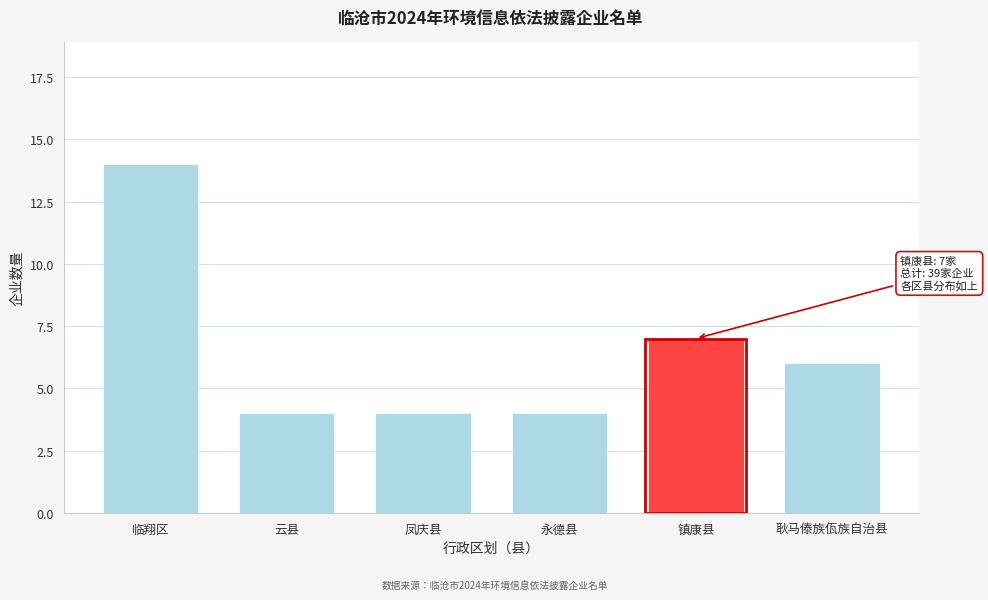

Reading left to right, extract all data points from this chart.

临翔区=14	云县=4	凤庆县=4	永德县=4	镇康县=7	耿马傣族佤族自治县=6